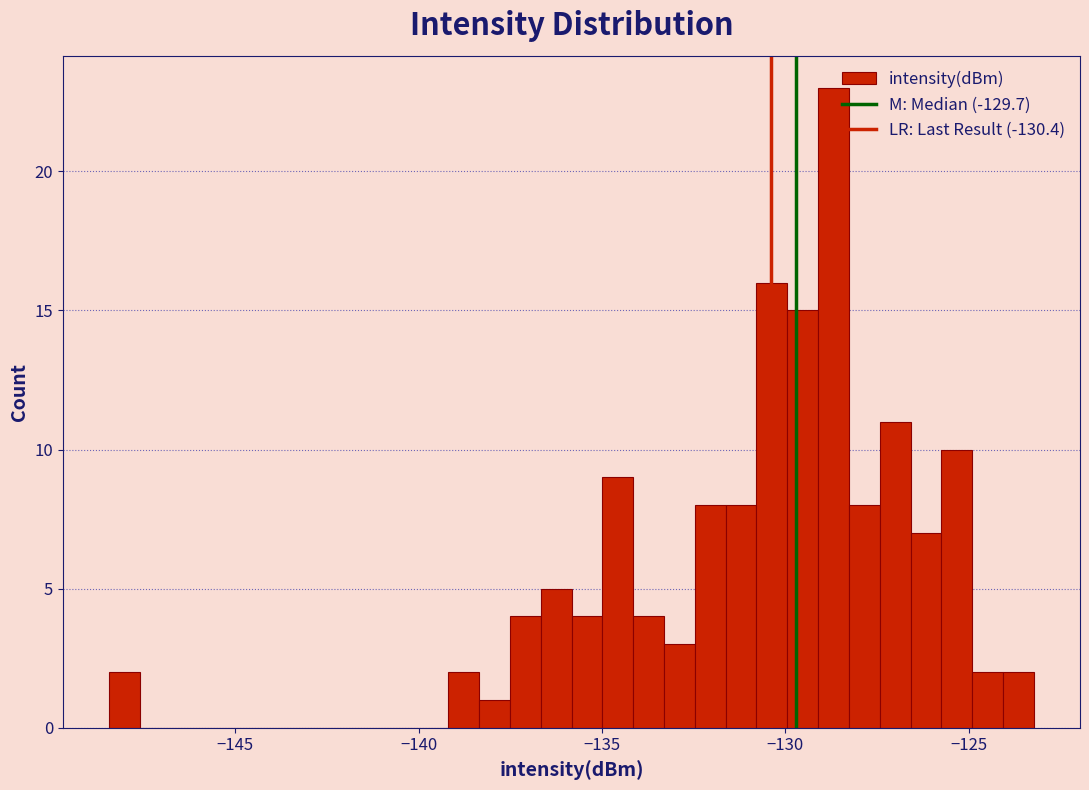

Around what value on the x-axis is the tallest bar? Give the approximate position of its centre, as read against the axis.

-128.5